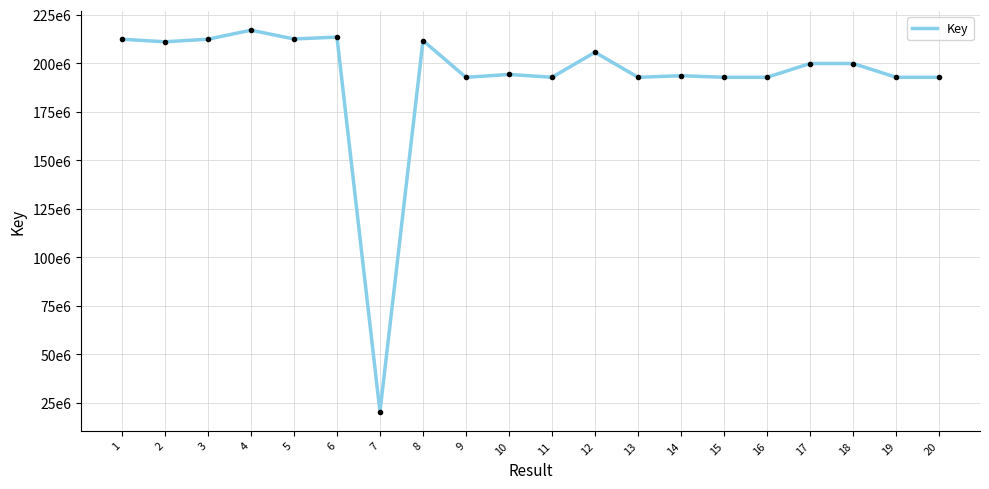

Reading left to right, list all the values displayed in this chart.

1=212411436	2=211098329	3=212411836	4=217067977	5=212553488	6=213506607	7=20379506	8=211719660	9=192762999	10=194270008	11=192802991	12=205703535	13=192796487	14=193611674	15=192796332	16=192796689	17=199898575	18=199898880	19=192795956	20=192795772